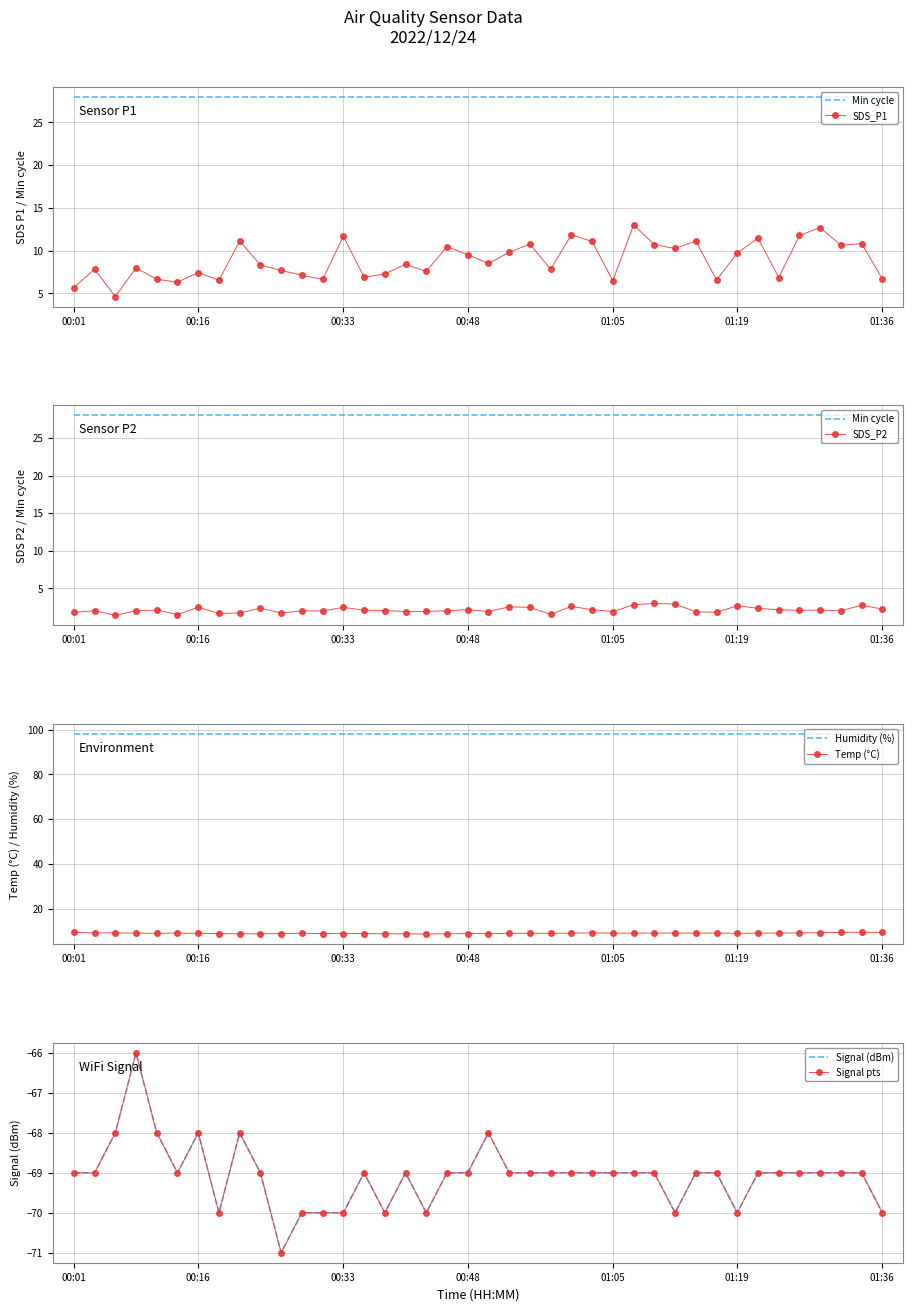

Where is SDS_P2 nearest to the value 2?

00:04